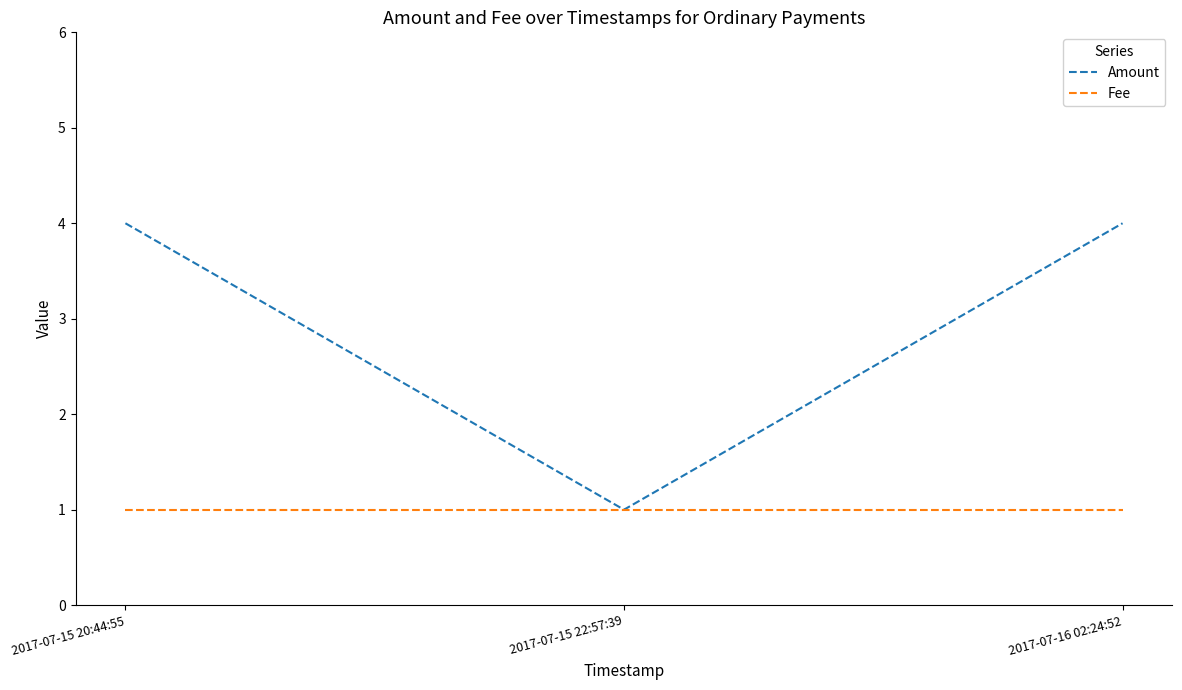

Which series has the largest total across all categories?

Amount